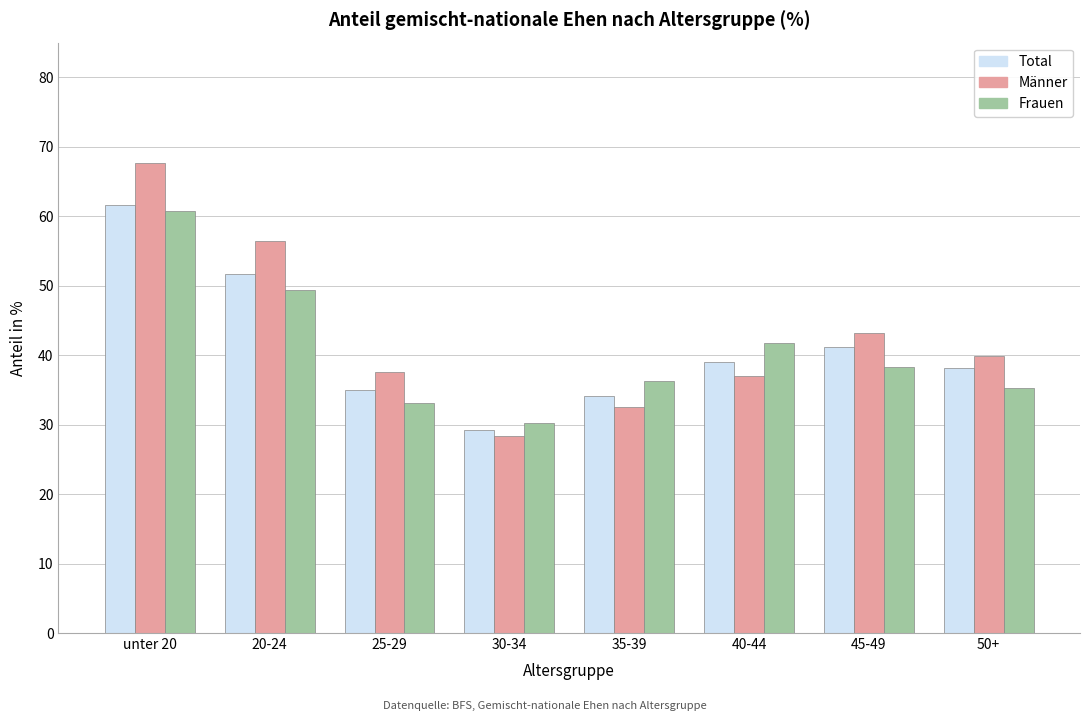

Reading left to right, what are all the values shown in this chart?

Total: unter 20=61.6	20-24=51.7	25-29=35.0	30-34=29.3	35-39=34.2	40-44=39.0	45-49=41.2	50+=38.2
Männer: unter 20=67.7	20-24=56.4	25-29=37.5	30-34=28.4	35-39=32.5	40-44=37.0	45-49=43.3	50+=39.9
Frauen: unter 20=60.8	20-24=49.3	25-29=33.1	30-34=30.2	35-39=36.3	40-44=41.7	45-49=38.2	50+=35.3